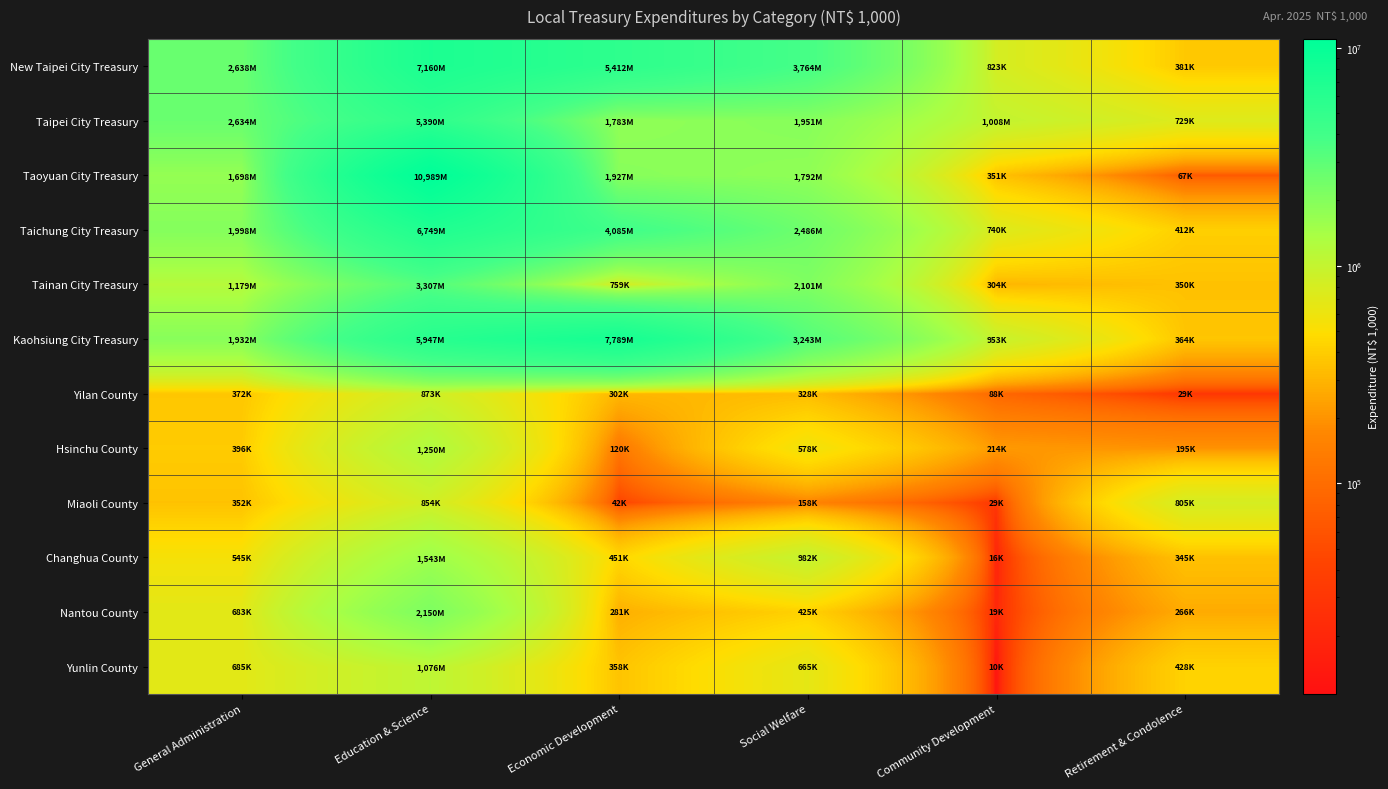

Reading right to left, what are all the values shown in this chart?

New Taipei City Treasury: Retirement & Condolence=381583	Community Development=823412	Social Welfare=3764816	Economic Development=5412413	Education & Science=7160654	General Administration=2638718
Taipei City Treasury: Retirement & Condolence=729924	Community Development=1008068	Social Welfare=1951363	Economic Development=1783704	Education & Science=5390609	General Administration=2634489
Taoyuan City Treasury: Retirement & Condolence=67682	Community Development=351028	Social Welfare=1792018	Economic Development=1927426	Education & Science=10989946	General Administration=1698014
Taichung City Treasury: Retirement & Condolence=412257	Community Development=740855	Social Welfare=2486846	Economic Development=4085230	Education & Science=6749063	General Administration=1998026
Tainan City Treasury: Retirement & Condolence=350072	Community Development=304281	Social Welfare=2101206	Economic Development=759979	Education & Science=3307537	General Administration=1179542
Kaohsiung City Treasury: Retirement & Condolence=364752	Community Development=953569	Social Welfare=3243006	Economic Development=7789180	Education & Science=5947598	General Administration=1932617
Yilan County: Retirement & Condolence=29128	Community Development=88772	Social Welfare=328481	Economic Development=302433	Education & Science=873773	General Administration=372099
Hsinchu County: Retirement & Condolence=195911	Community Development=214853	Social Welfare=578952	Economic Development=120648	Education & Science=1250438	General Administration=396073
Miaoli County: Retirement & Condolence=805607	Community Development=29074	Social Welfare=158234	Economic Development=42022	Education & Science=854107	General Administration=352951
Changhua County: Retirement & Condolence=345994	Community Development=16682	Social Welfare=982664	Economic Development=451080	Education & Science=1543207	General Administration=545217
Nantou County: Retirement & Condolence=266751	Community Development=19333	Social Welfare=425546	Economic Development=281264	Education & Science=2150363	General Administration=683628
Yunlin County: Retirement & Condolence=428194	Community Development=10820	Social Welfare=665437	Economic Development=358356	Education & Science=1076604	General Administration=685864